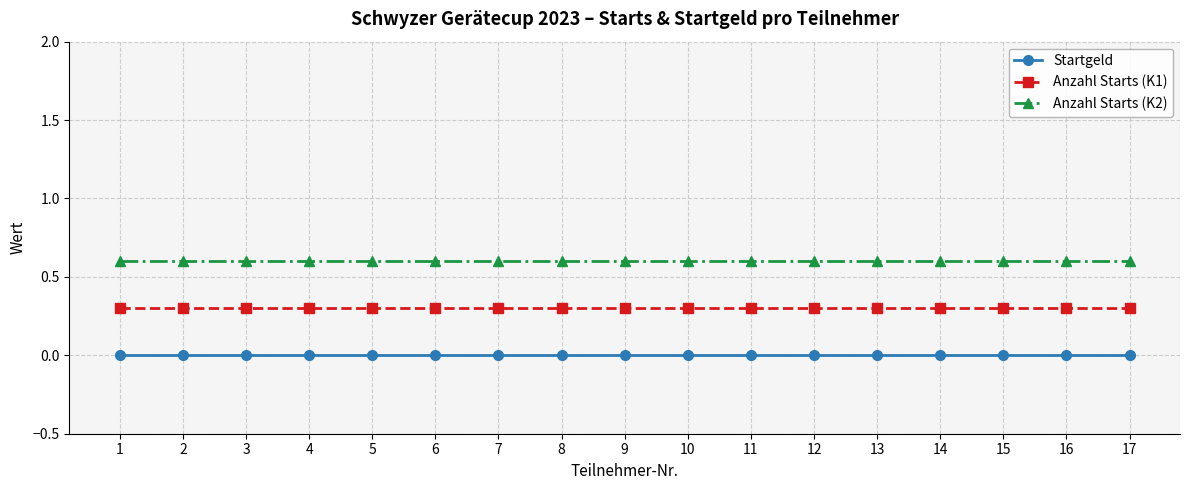

Between 12 and 1, which is larger?

12